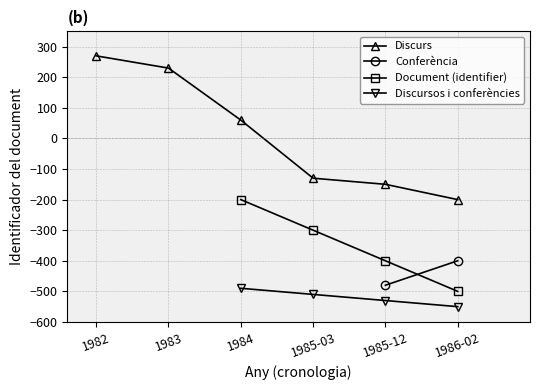

What position from the left is 1982?

1